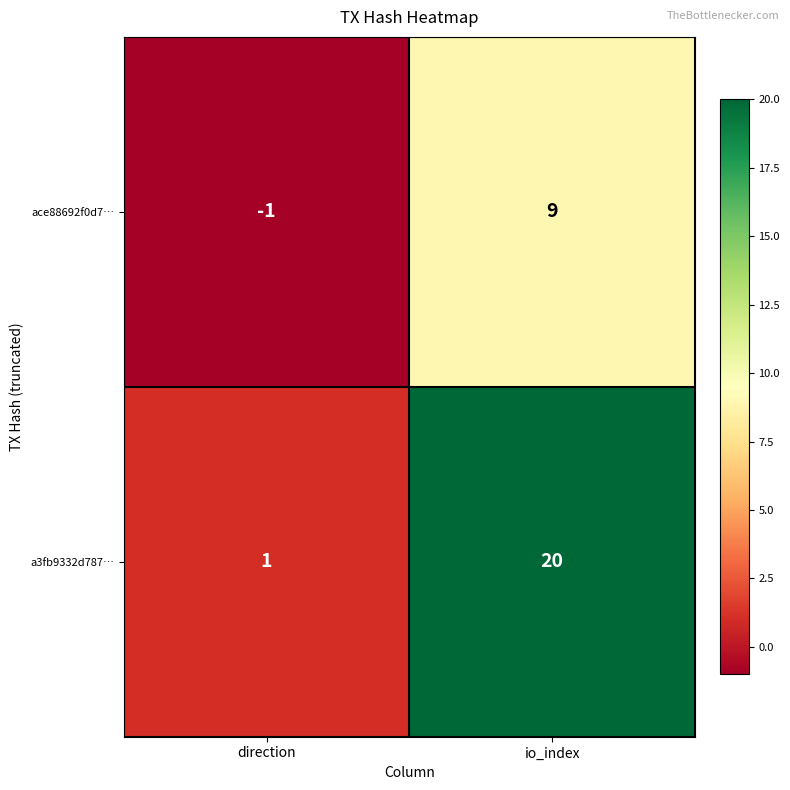

Which category has the highest value across all series?

io_index